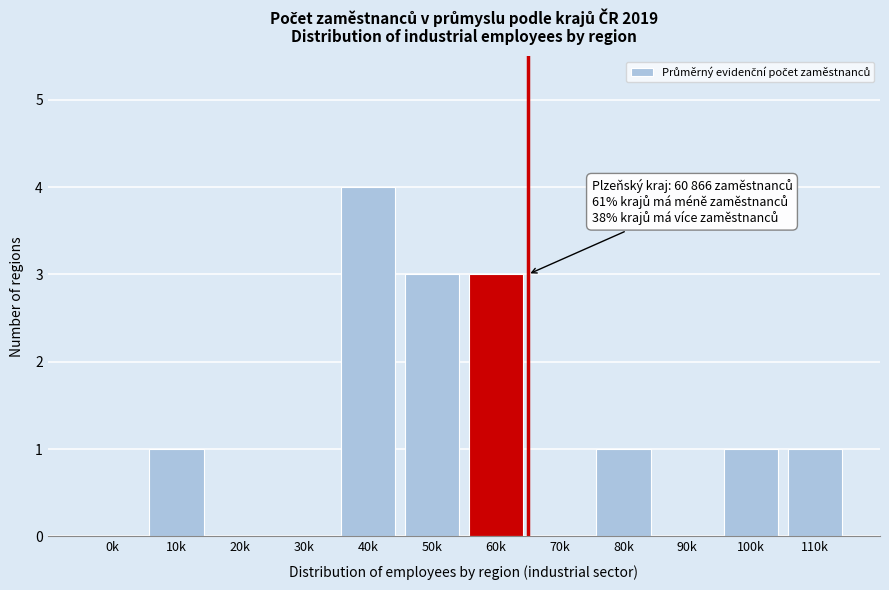

Reading left to right, list all the values displayed in this chart.

0k=0	10k=1	20k=0	30k=0	40k=4	50k=3	60k=3	70k=0	80k=1	90k=0	100k=1	110k=1